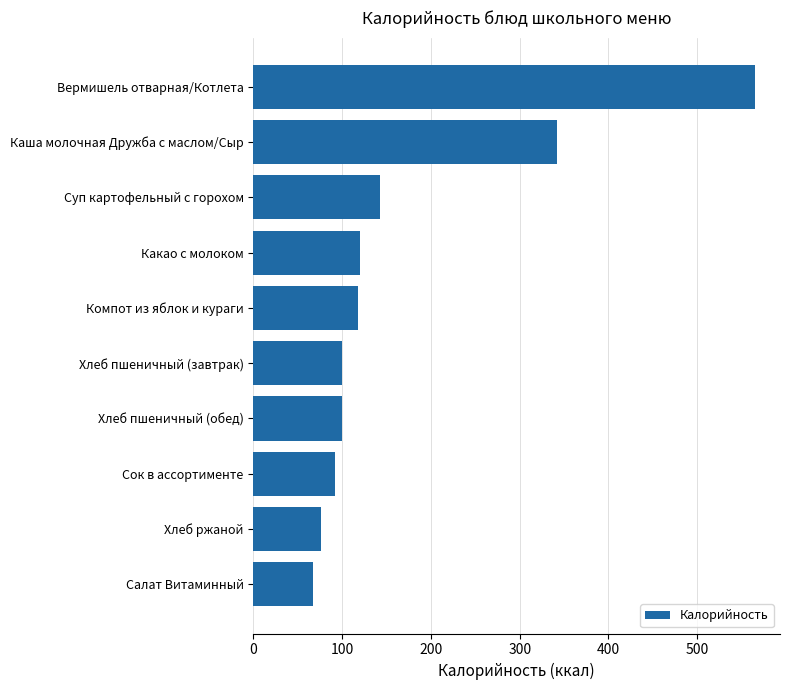

True or false: the data shows 140.3 at Каша молочная Дружба с маслом/Сыр.

False